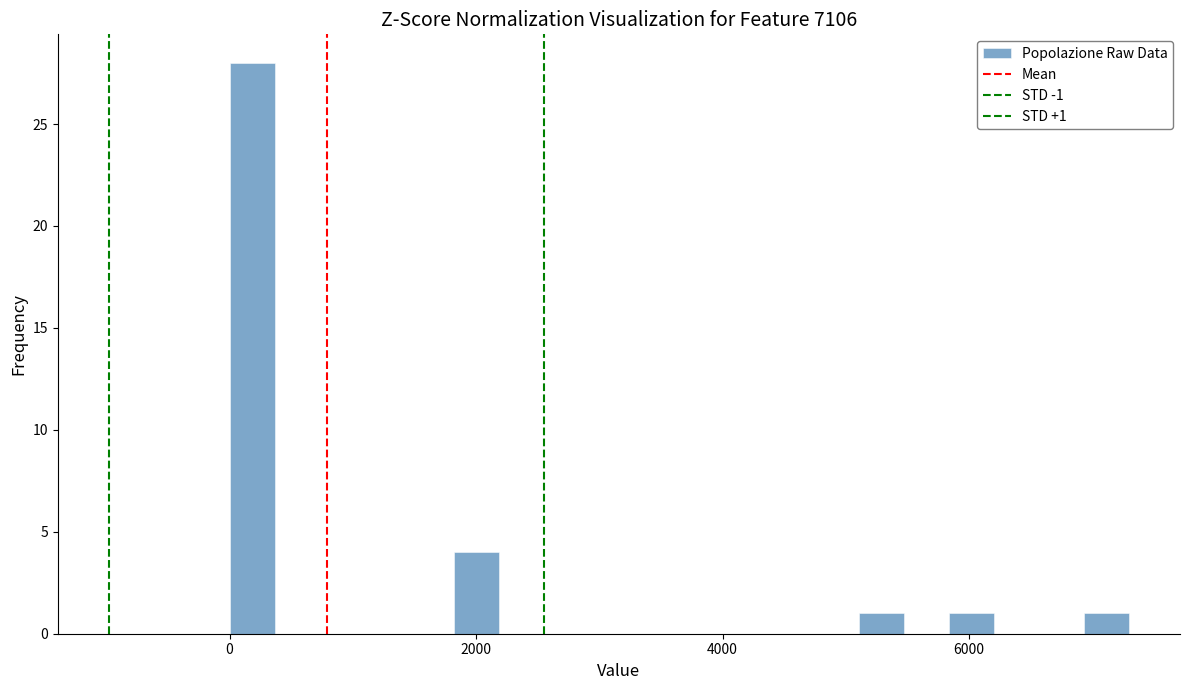

Around what value on the x-axis is the tallest bar? Give the approximate position of its centre, as read against the axis.

200